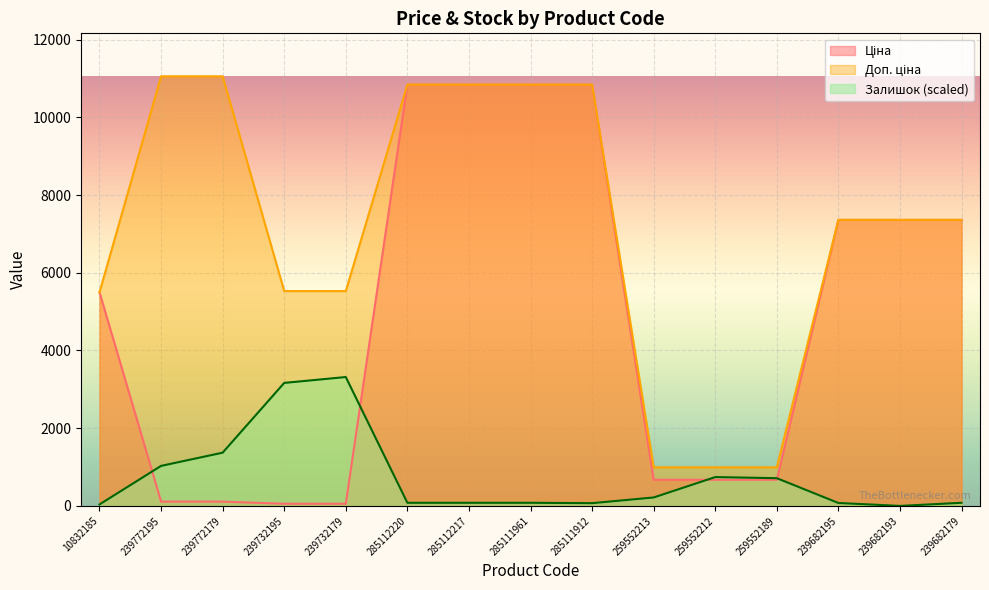

What is the difference between the maximum and minimum values in the Залишок series?

3316.5